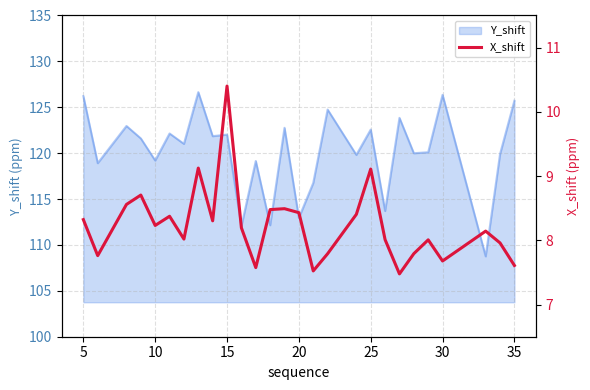

Count the number of values greater than 8.

18